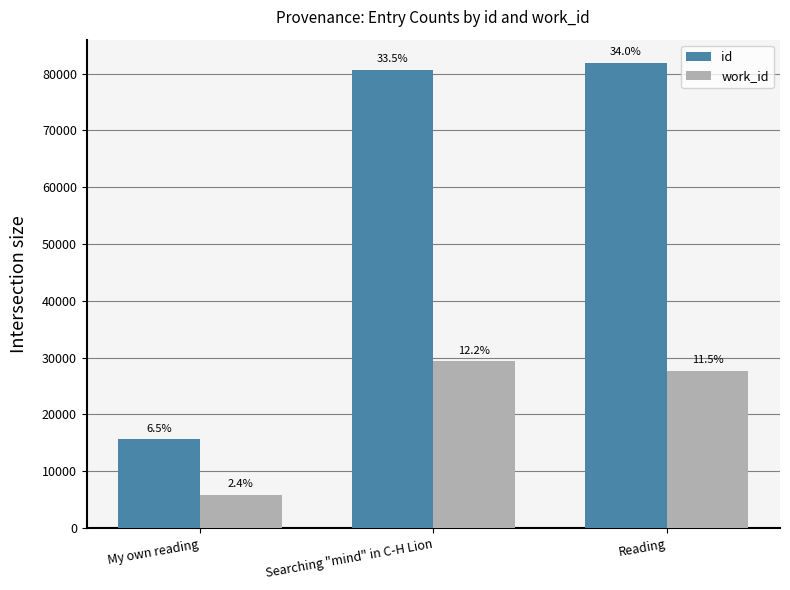

What is the difference between the highest and lowest values at My own reading?

9740